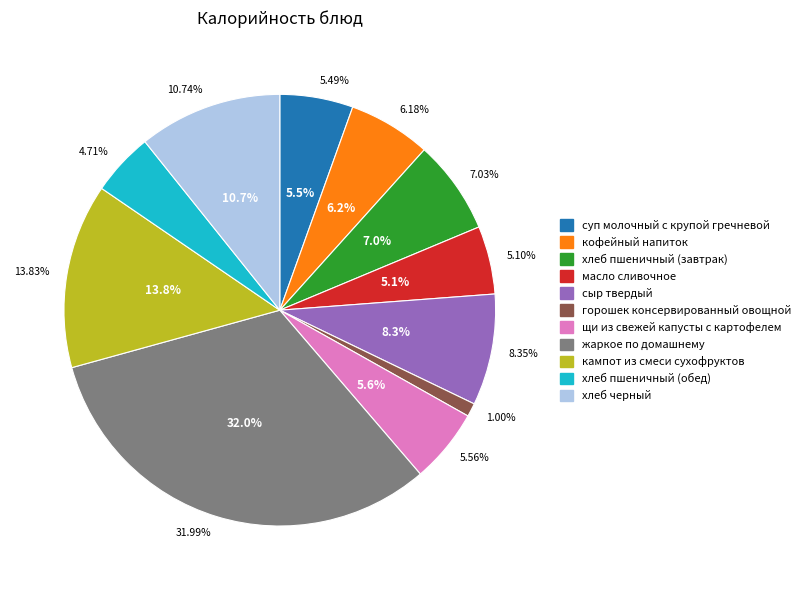

What portion of the pie excludes масло сливочное?

94.9%